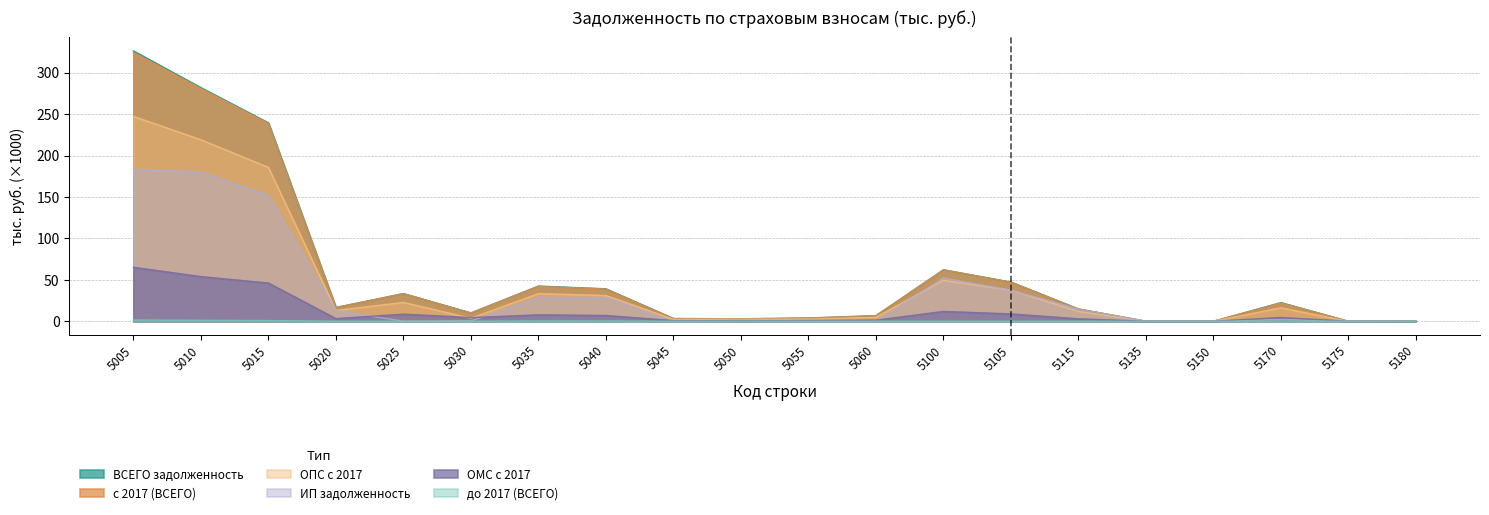

What is the sum of the ИП задолженность values at 5050 and 5040?

30.0